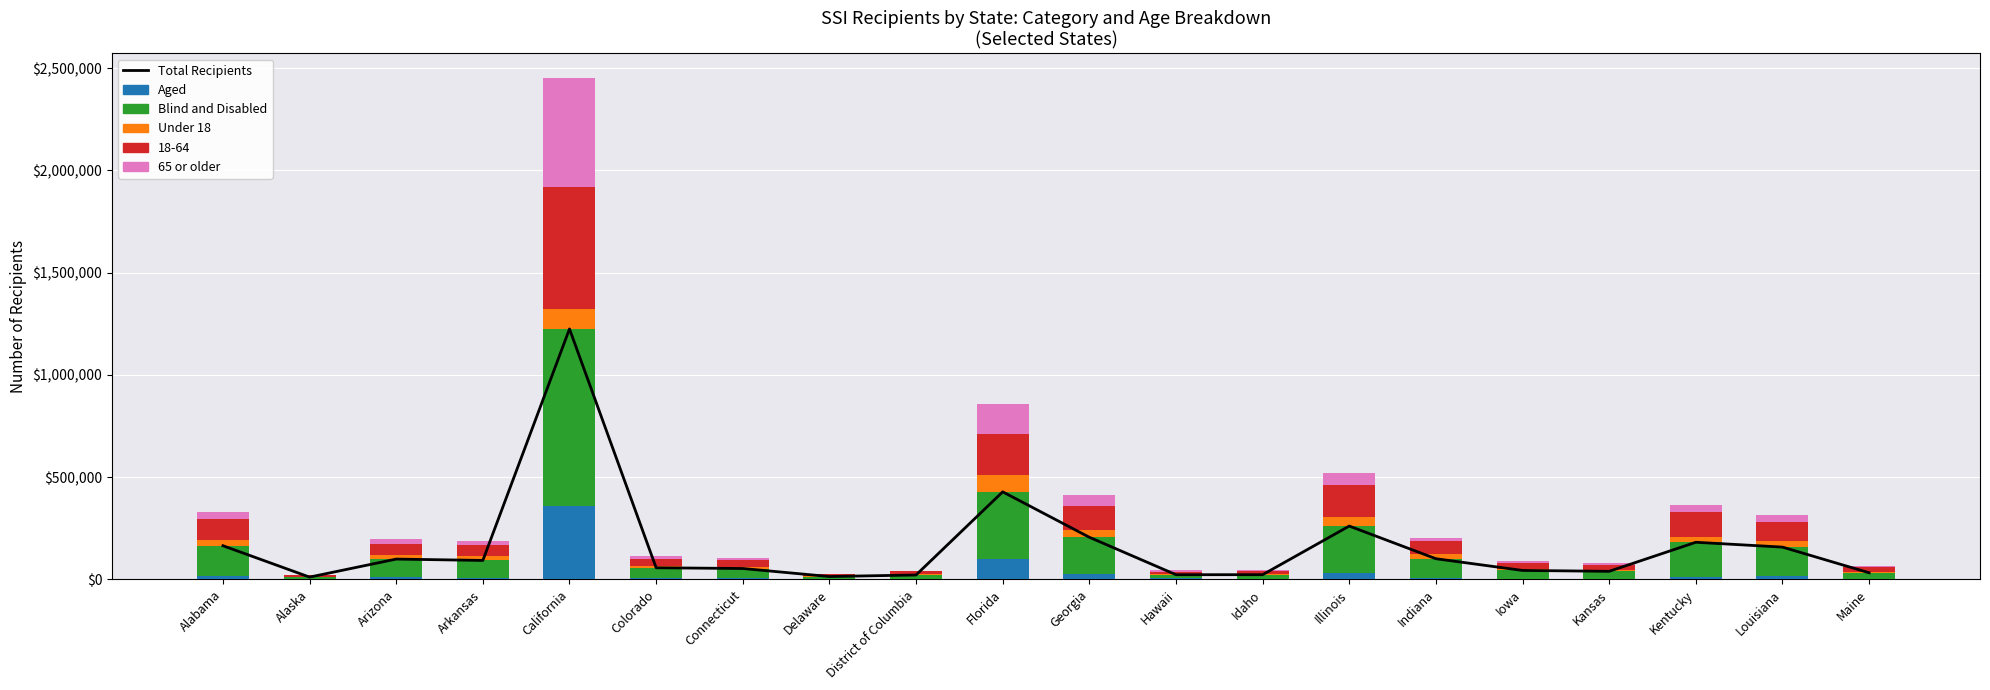

How many data points in Blind and Disabled are less than 83666?

10